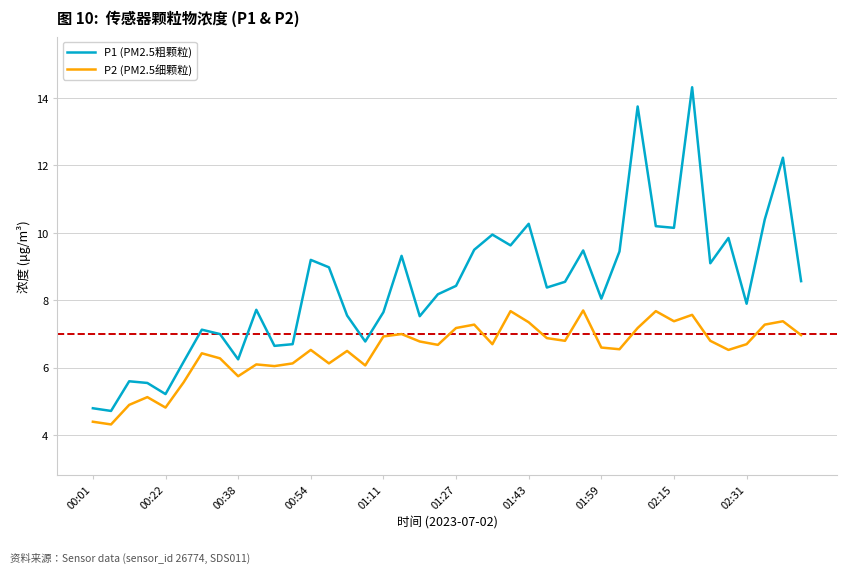

Rank the series by their average value, from highest to lowest.

P1 (PM2.5粗颗粒), P2 (PM2.5细颗粒)